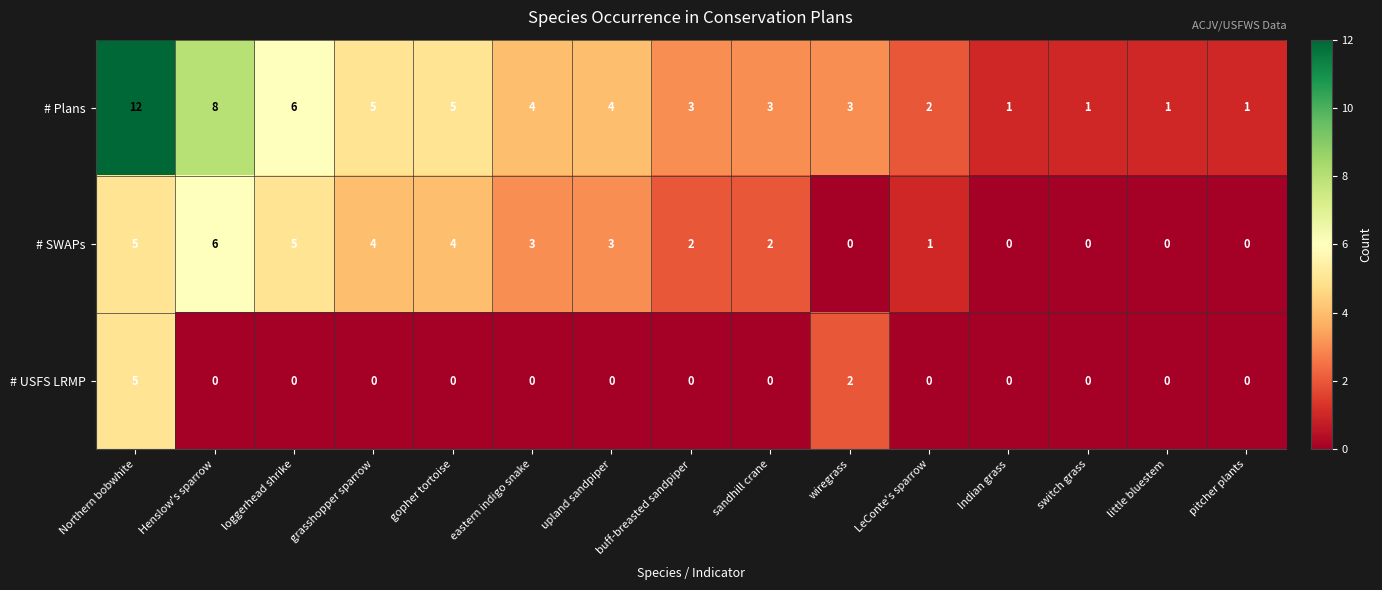

List the series in order of their overall mean, lowest first.

# USFS LRMP, # SWAPs, # Plans